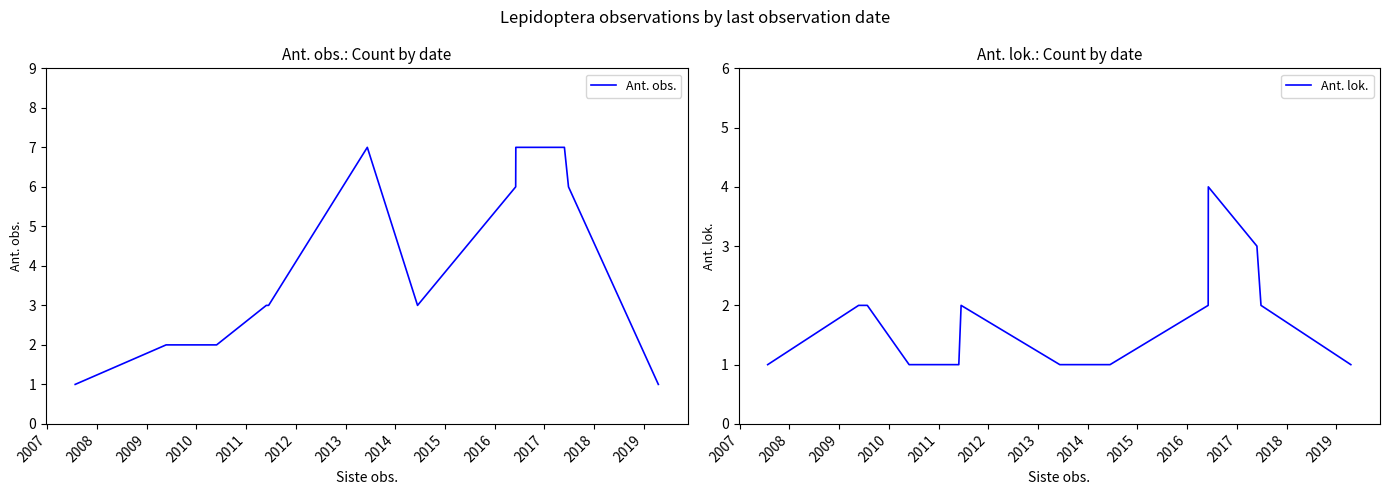

What is the highest value of the Ant. obs. series?

7